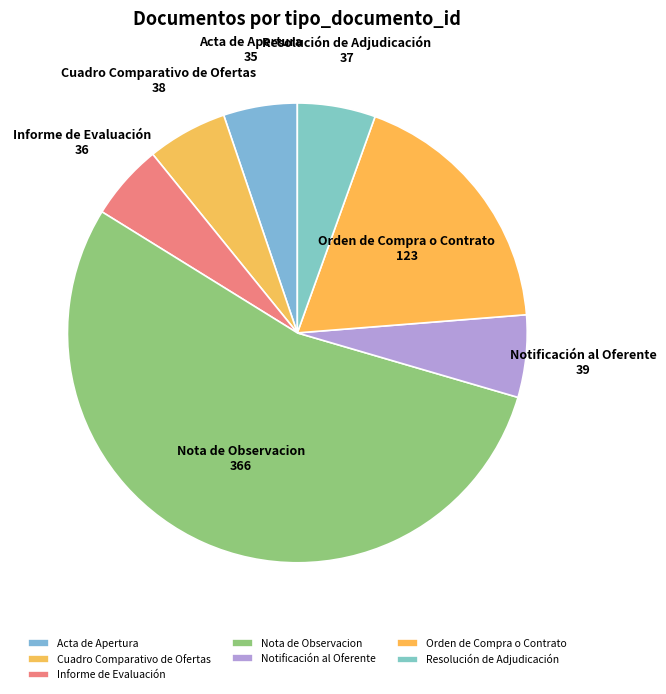

Is the sum of Acta de Apertura and Nota de Observacion greater than half?

Yes